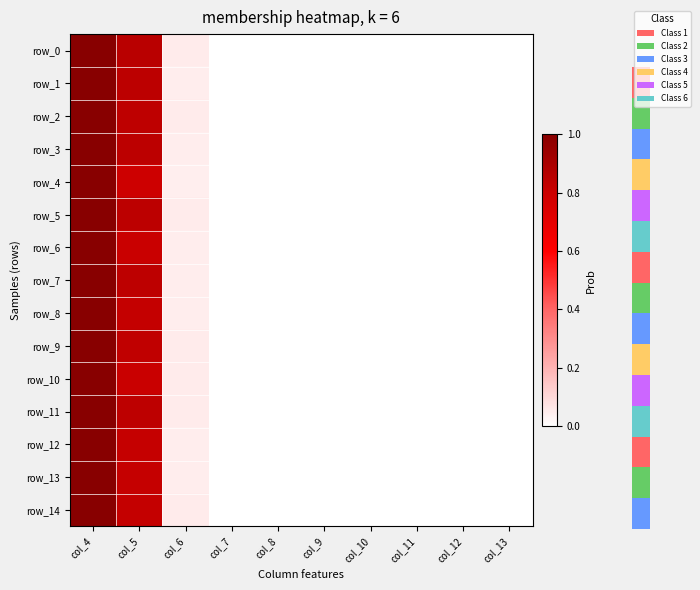

At which label is row_3 closest to 0?

col_8